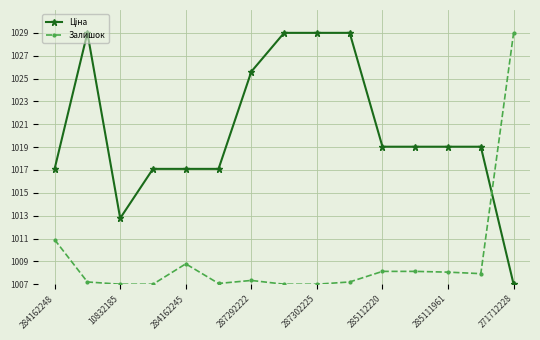

What is the average value of the Залишок series?

1009.2